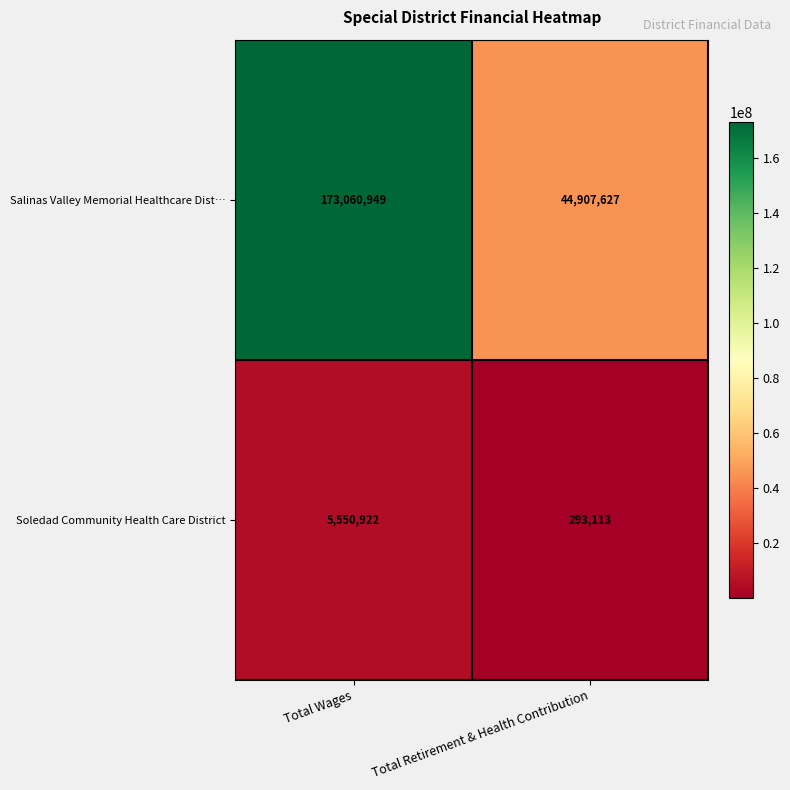

The Salinas Valley Memorial Healthcare Dist… series shows 21208248 at Total Retirement & Health Contribution. True or false?

False